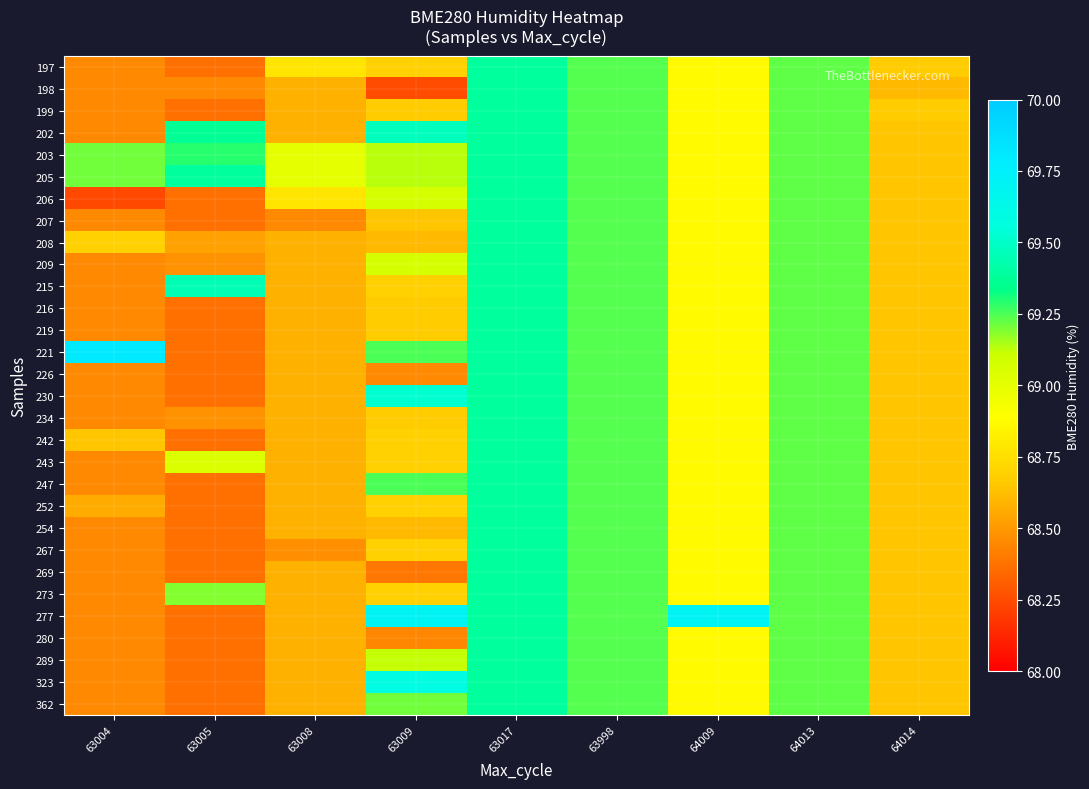

Reading left to right, transcribe all the data shown in this chart.

197: 63004=68.5	63005=68.4	63008=68.8	63009=68.7	63017=69.4	63998=69.2	64009=68.9	64013=69.2	64014=68.7
198: 63004=68.5	63005=68.5	63008=68.6	63009=68.2	63017=69.4	63998=69.2	64009=68.9	64013=69.2	64014=68.6
199: 63004=68.5	63005=68.4	63008=68.6	63009=68.7	63017=69.4	63998=69.2	64009=68.9	64013=69.2	64014=68.7
202: 63004=68.5	63005=69.4	63008=68.6	63009=69.5	63017=69.4	63998=69.2	64009=68.9	64013=69.2	64014=68.6
203: 63004=69.2	63005=69.3	63008=69.0	63009=69.1	63017=69.4	63998=69.2	64009=68.9	64013=69.2	64014=68.6
205: 63004=69.2	63005=69.4	63008=69.0	63009=69.1	63017=69.4	63998=69.2	64009=68.9	64013=69.2	64014=68.6
206: 63004=68.2	63005=68.4	63008=68.8	63009=69.1	63017=69.4	63998=69.2	64009=68.9	64013=69.2	64014=68.6
207: 63004=68.5	63005=68.4	63008=68.5	63009=68.7	63017=69.4	63998=69.2	64009=68.9	64013=69.2	64014=68.6
208: 63004=68.7	63005=68.5	63008=68.6	63009=68.6	63017=69.4	63998=69.2	64009=68.9	64013=69.2	64014=68.6
209: 63004=68.5	63005=68.5	63008=68.6	63009=69.1	63017=69.4	63998=69.2	64009=68.9	64013=69.2	64014=68.6
215: 63004=68.5	63005=69.5	63008=68.6	63009=68.7	63017=69.4	63998=69.2	64009=68.9	64013=69.2	64014=68.6
216: 63004=68.5	63005=68.4	63008=68.6	63009=68.7	63017=69.4	63998=69.2	64009=68.9	64013=69.2	64014=68.6
219: 63004=68.5	63005=68.4	63008=68.6	63009=68.7	63017=69.4	63998=69.2	64009=68.9	64013=69.2	64014=68.6
221: 63004=69.8	63005=68.4	63008=68.6	63009=69.2	63017=69.4	63998=69.2	64009=68.9	64013=69.2	64014=68.6
226: 63004=68.5	63005=68.4	63008=68.6	63009=68.5	63017=69.4	63998=69.2	64009=68.9	64013=69.2	64014=68.6
230: 63004=68.5	63005=68.4	63008=68.6	63009=69.5	63017=69.4	63998=69.2	64009=68.9	64013=69.2	64014=68.6
234: 63004=68.5	63005=68.5	63008=68.6	63009=68.7	63017=69.4	63998=69.2	64009=68.9	64013=69.2	64014=68.6
242: 63004=68.7	63005=68.4	63008=68.6	63009=68.7	63017=69.4	63998=69.2	64009=68.9	64013=69.2	64014=68.6
243: 63004=68.5	63005=69.0	63008=68.6	63009=68.7	63017=69.4	63998=69.2	64009=68.9	64013=69.2	64014=68.6
247: 63004=68.5	63005=68.4	63008=68.6	63009=69.2	63017=69.4	63998=69.2	64009=68.9	64013=69.2	64014=68.6
252: 63004=68.6	63005=68.4	63008=68.6	63009=68.7	63017=69.4	63998=69.2	64009=68.9	64013=69.2	64014=68.6
254: 63004=68.5	63005=68.4	63008=68.6	63009=68.6	63017=69.4	63998=69.2	64009=68.9	64013=69.2	64014=68.6
267: 63004=68.5	63005=68.4	63008=68.5	63009=68.7	63017=69.4	63998=69.2	64009=68.9	64013=69.2	64014=68.6
269: 63004=68.5	63005=68.4	63008=68.6	63009=68.4	63017=69.4	63998=69.2	64009=68.9	64013=69.2	64014=68.6
273: 63004=68.5	63005=69.2	63008=68.6	63009=68.7	63017=69.4	63998=69.2	64009=68.9	64013=69.2	64014=68.6
277: 63004=68.5	63005=68.4	63008=68.6	63009=69.7	63017=69.4	63998=69.2	64009=69.7	64013=69.2	64014=68.6
280: 63004=68.5	63005=68.4	63008=68.6	63009=68.4	63017=69.4	63998=69.2	64009=68.9	64013=69.2	64014=68.6
289: 63004=68.5	63005=68.4	63008=68.6	63009=69.1	63017=69.4	63998=69.2	64009=68.9	64013=69.2	64014=68.6
323: 63004=68.5	63005=68.4	63008=68.6	63009=69.6	63017=69.4	63998=69.2	64009=68.9	64013=69.2	64014=68.6
362: 63004=68.5	63005=68.4	63008=68.6	63009=69.2	63017=69.4	63998=69.2	64009=68.9	64013=69.2	64014=68.6